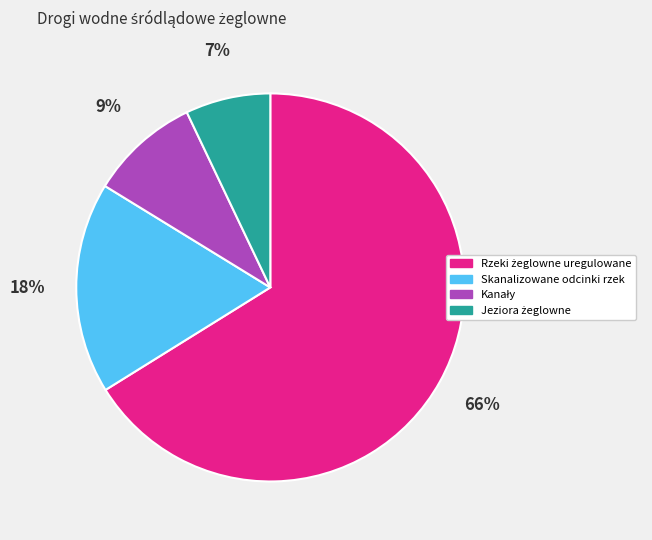

Is there any slice that represents more than half of the pie?

Yes